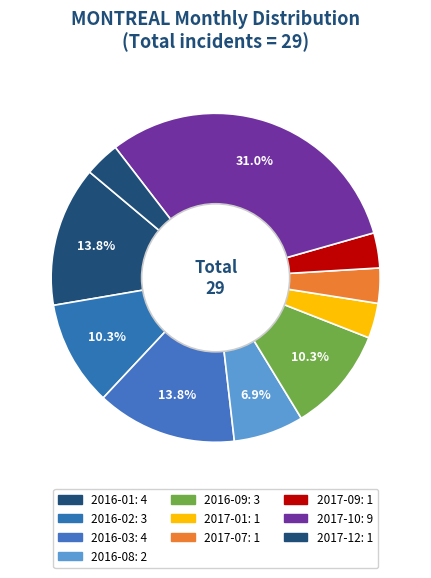

Count the number of slices in the pie.

10